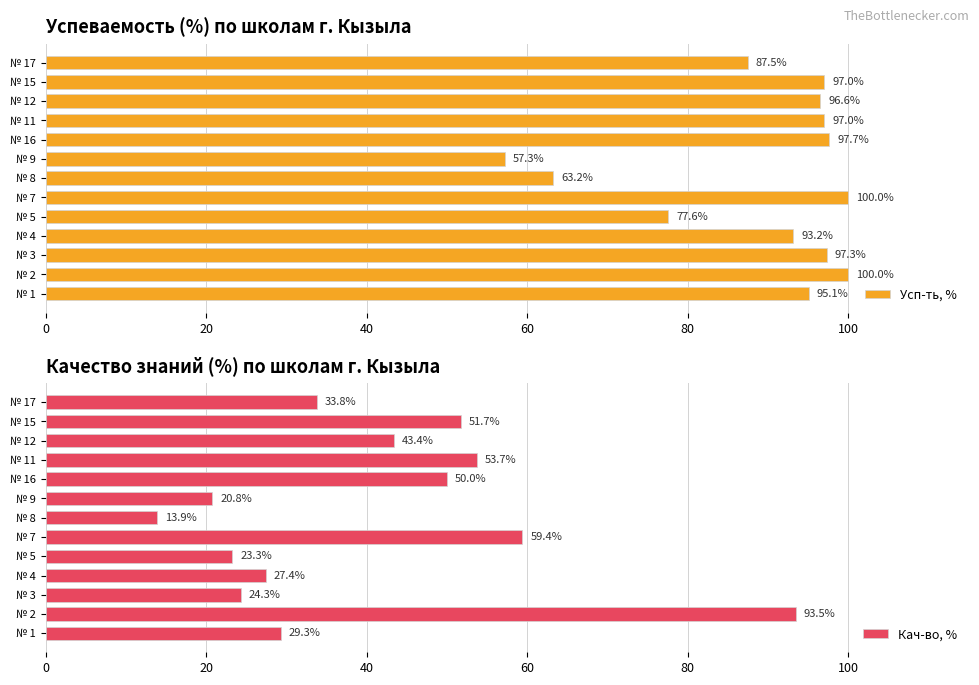

Which series has the largest total across all categories?

Усп-ть, %